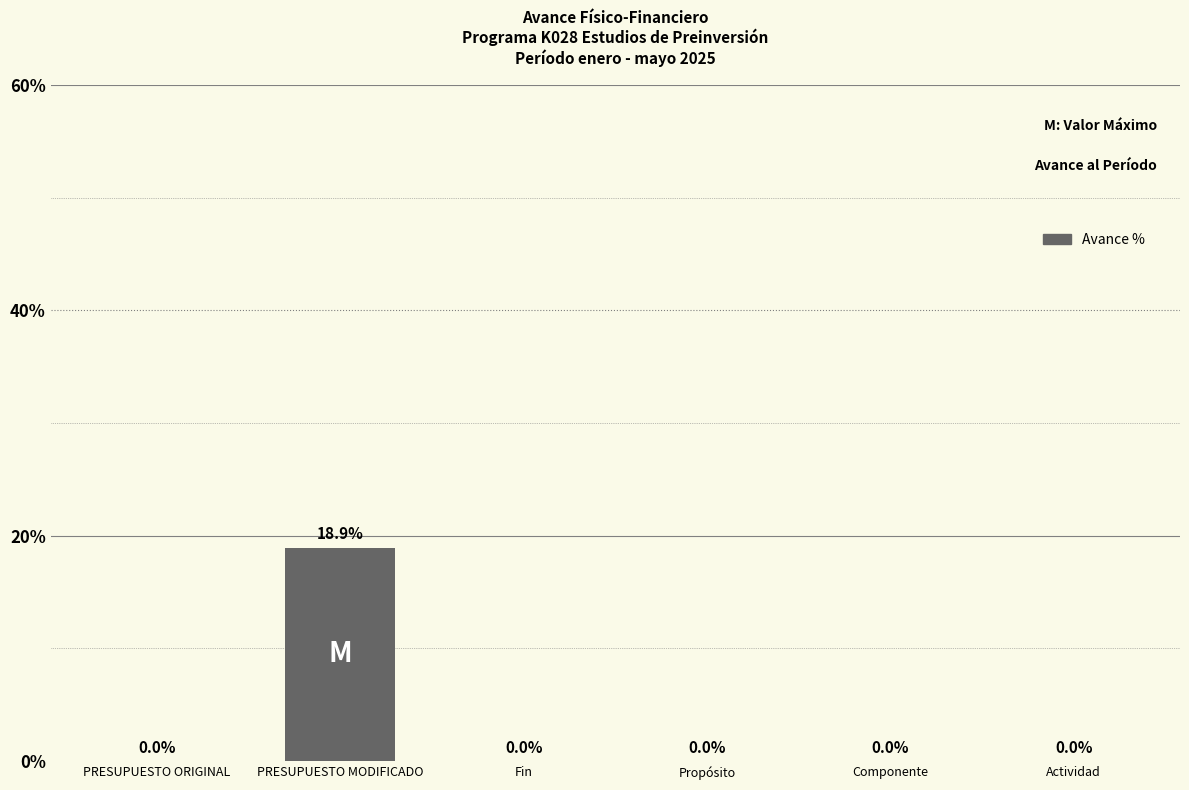

The value at Fin is 0.0. True or false?

True